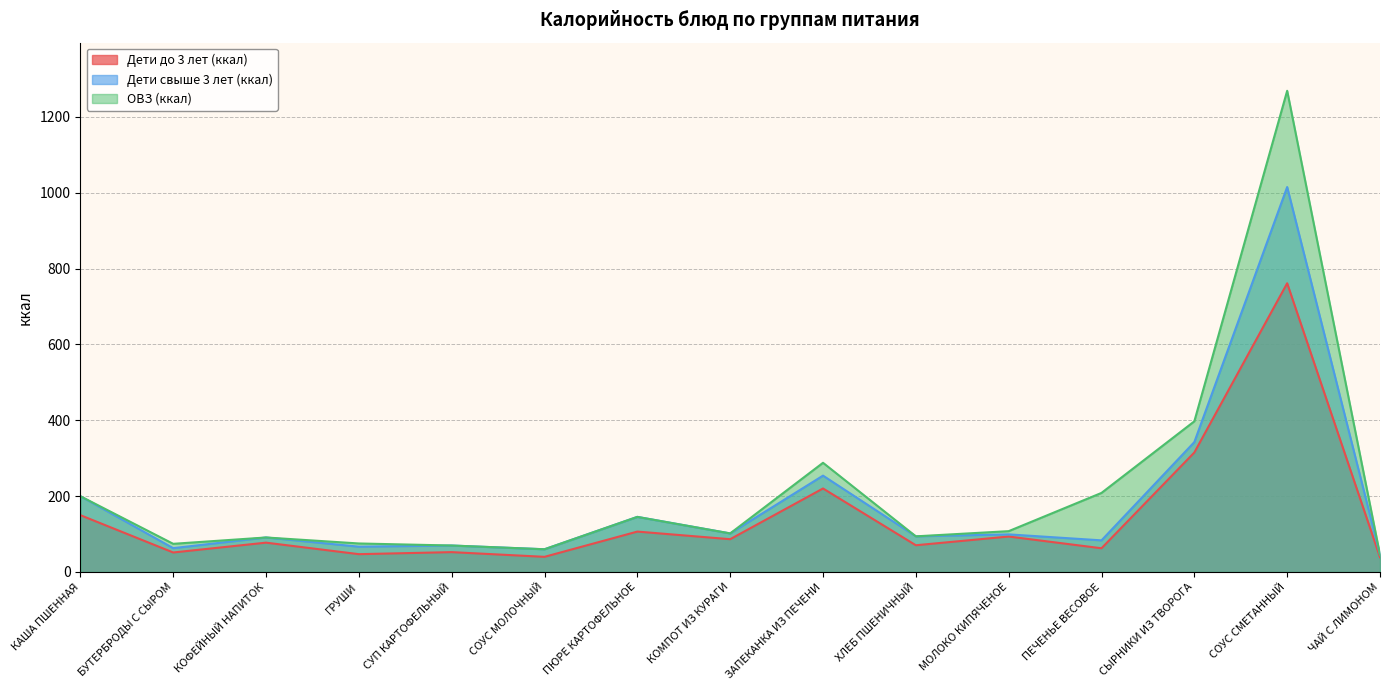

Reading left to right, what are all the values shown in this chart?

Дети до 3 лет (ккал): КАША ПШЕННАЯ=149.8	БУТЕРБРОДЫ С СЫРОМ=51.4	КОФЕЙНЫЙ НАПИТОК=77.3	ГРУШИ=47.0	СУП КАРТОФЕЛЬНЫЙ=52.4	СОУС МОЛОЧНЫЙ=40.0	ПЮРЕ КАРТОФЕЛЬНОЕ=106.5	КОМПОТ ИЗ КУРАГИ=86.4	ЗАПЕКАНКА ИЗ ПЕЧЕНИ=220.2	ХЛЕБ ПШЕНИЧНЫЙ=70.5	МОЛОКО КИПЯЧЕНОЕ=93.5	ПЕЧЕНЬЕ ВЕСОВОЕ=62.5	СЫРНИКИ ИЗ ТВОРОГА=315.1	СОУС СМЕТАННЫЙ=761.2	ЧАЙ С ЛИМОНОМ=38.7
Дети свыше 3 лет (ккал): КАША ПШЕННАЯ=199.8	БУТЕРБРОДЫ С СЫРОМ=62.9	КОФЕЙНЫЙ НАПИТОК=91.0	ГРУШИ=66.7	СУП КАРТОФЕЛЬНЫЙ=69.8	СОУС МОЛОЧНЫЙ=59.9	ПЮРЕ КАРТОФЕЛЬНОЕ=145.3	КОМПОТ ИЗ КУРАГИ=101.7	ЗАПЕКАНКА ИЗ ПЕЧЕНИ=254.1	ХЛЕБ ПШЕНИЧНЫЙ=94.0	МОЛОКО КИПЯЧЕНОЕ=99.2	ПЕЧЕНЬЕ ВЕСОВОЕ=83.4	СЫРНИКИ ИЗ ТВОРОГА=342.5	СОУС СМЕТАННЫЙ=1015.0	ЧАЙ С ЛИМОНОМ=45.6
ОВЗ (ккал): КАША ПШЕННАЯ=199.8	БУТЕРБРОДЫ С СЫРОМ=74.3	КОФЕЙНЫЙ НАПИТОК=91.0	ГРУШИ=75.2	СУП КАРТОФЕЛЬНЫЙ=69.8	СОУС МОЛОЧНЫЙ=59.9	ПЮРЕ КАРТОФЕЛЬНОЕ=145.3	КОМПОТ ИЗ КУРАГИ=101.7	ЗАПЕКАНКА ИЗ ПЕЧЕНИ=287.9	ХЛЕБ ПШЕНИЧНЫЙ=94.0	МОЛОКО КИПЯЧЕНОЕ=107.7	ПЕЧЕНЬЕ ВЕСОВОЕ=208.5	СЫРНИКИ ИЗ ТВОРОГА=397.3	СОУС СМЕТАННЫЙ=1268.8	ЧАЙ С ЛИМОНОМ=45.6